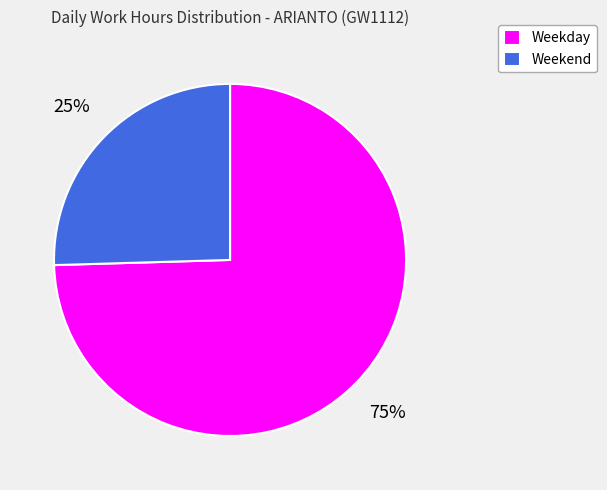

Which category has the smallest portion of the pie?

Weekend